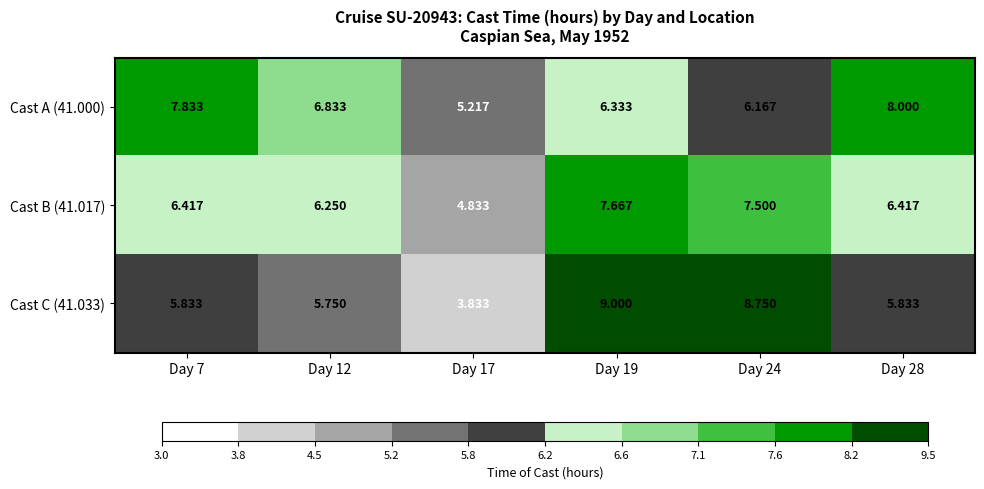

Is the value of Cast C (41.033) at Day 24 greater than the value of Cast A (41.000) at Day 24?

Yes